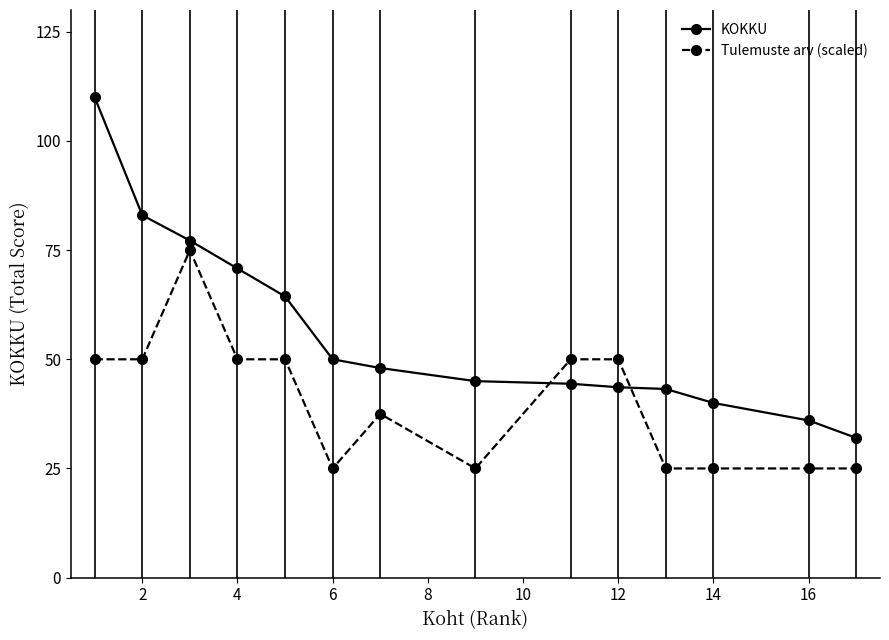

What is the minimum value shown in the chart?

25.0